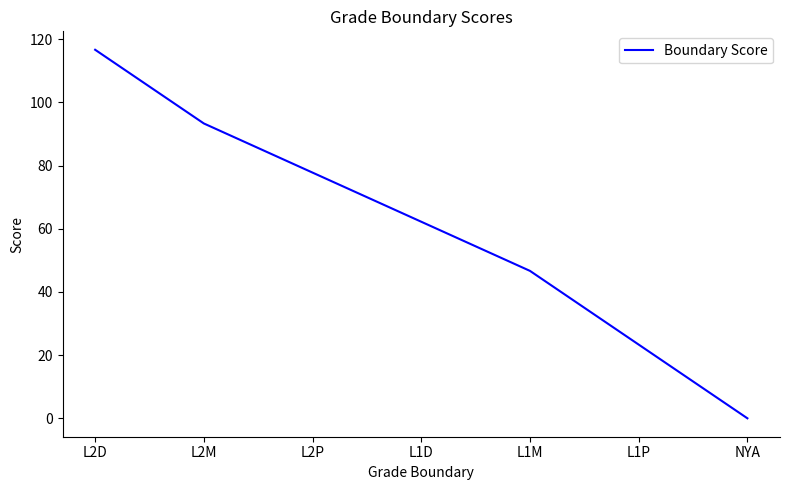

List the labels in order of value, smallest first.

NYA, L1P, L1M, L1D, L2P, L2M, L2D